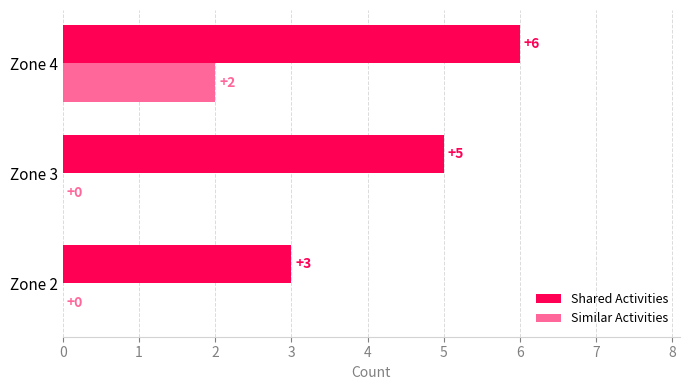

At which label does Similar Activities reach its peak?

Zone 4